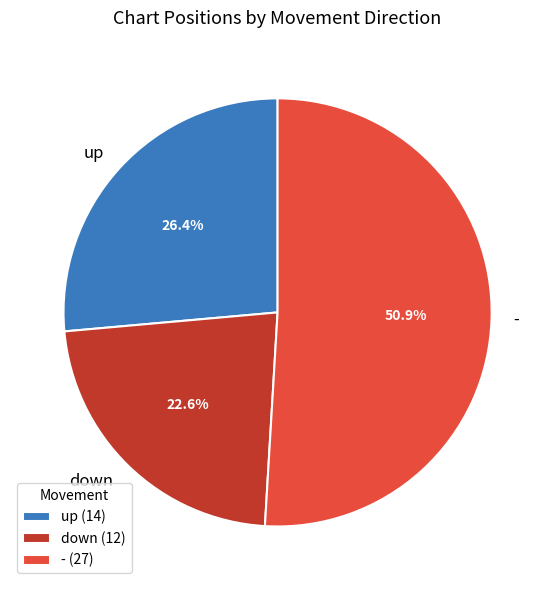

To the nearest percent, what is the difference between the - and up slice percentages?

25%